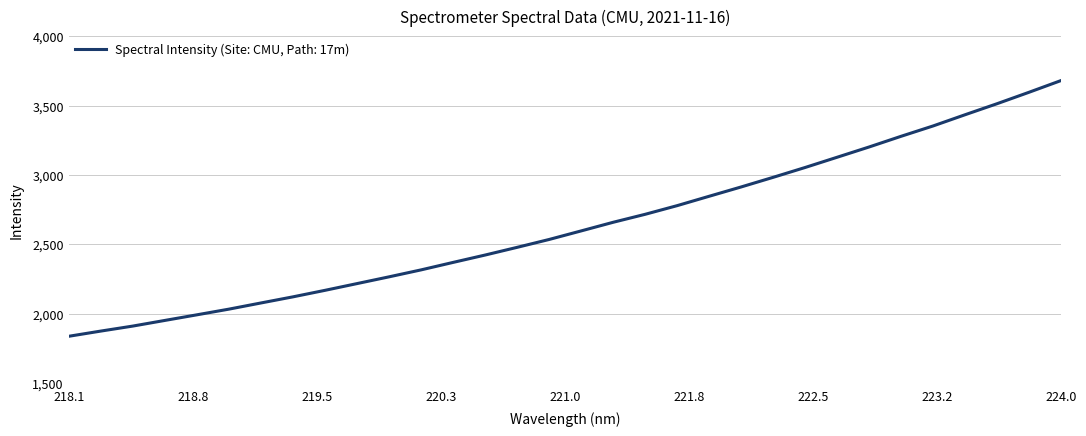

What is the greatest value displayed?

3681.7